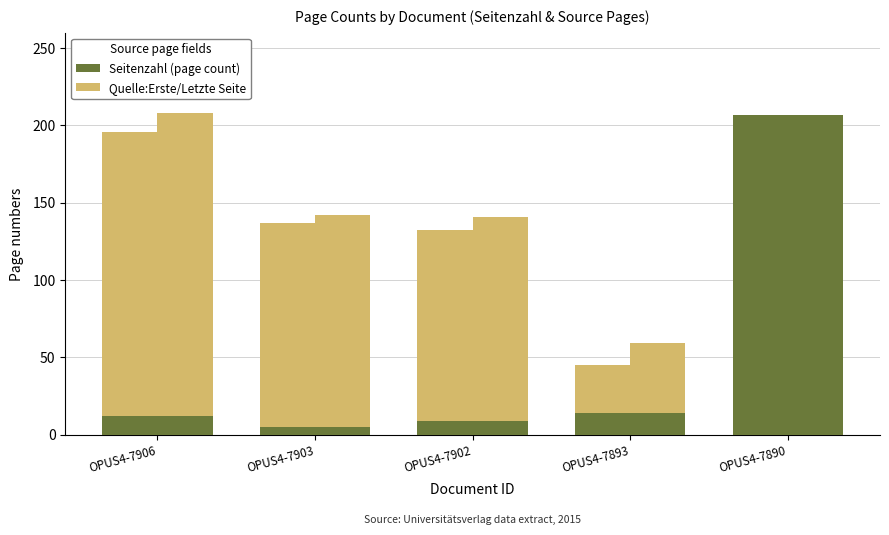

At which label is Quelle:Erste Seite closest to 92?

OPUS4-7902